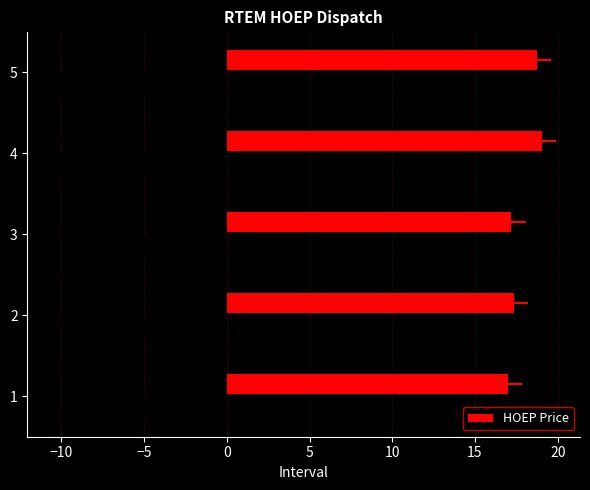

How many bars are there in total?

5